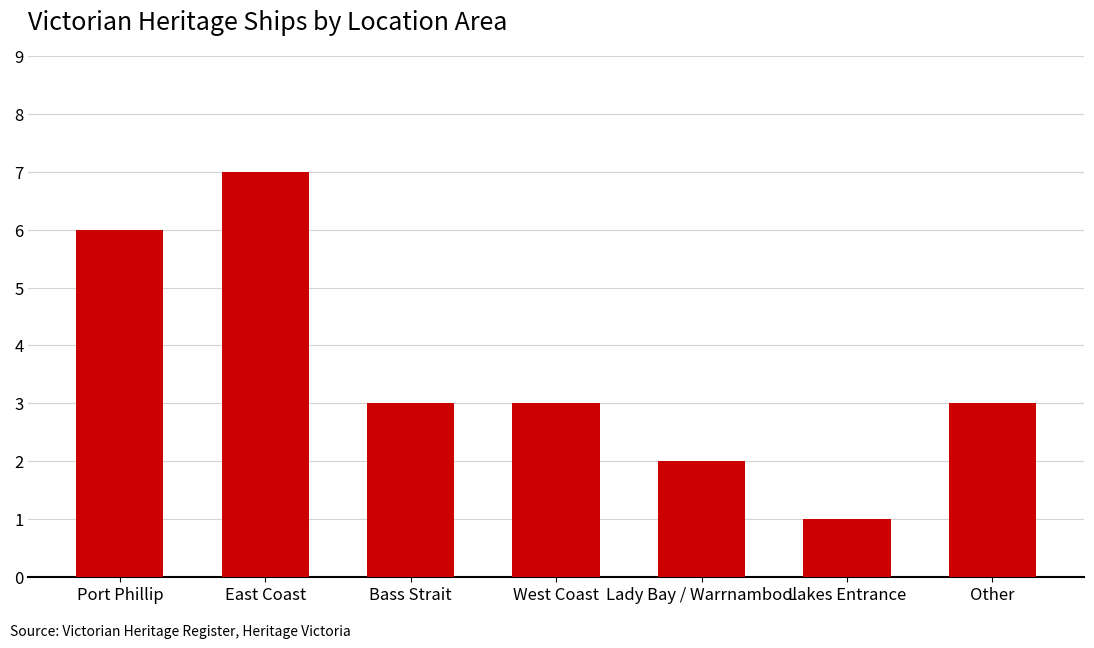

What is the change in value from East Coast to West Coast?

-4